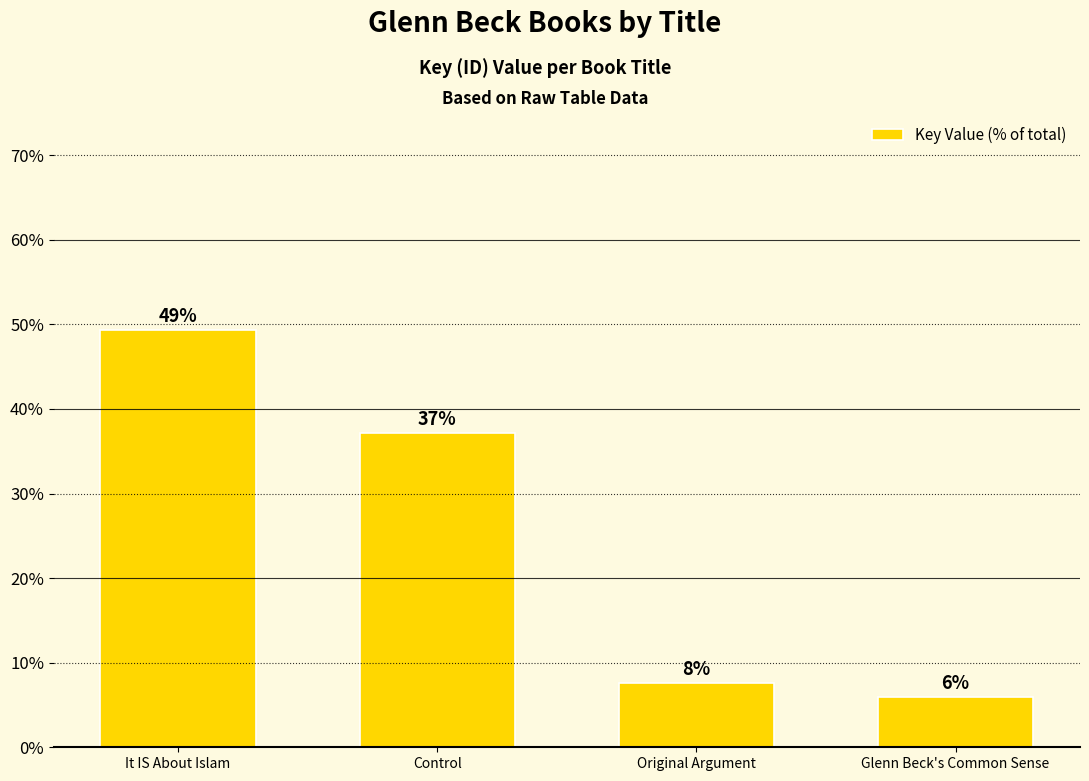

Rank the categories by value from highest to lowest.

It IS About Islam, Control, Original Argument, Glenn Beck's Common Sense